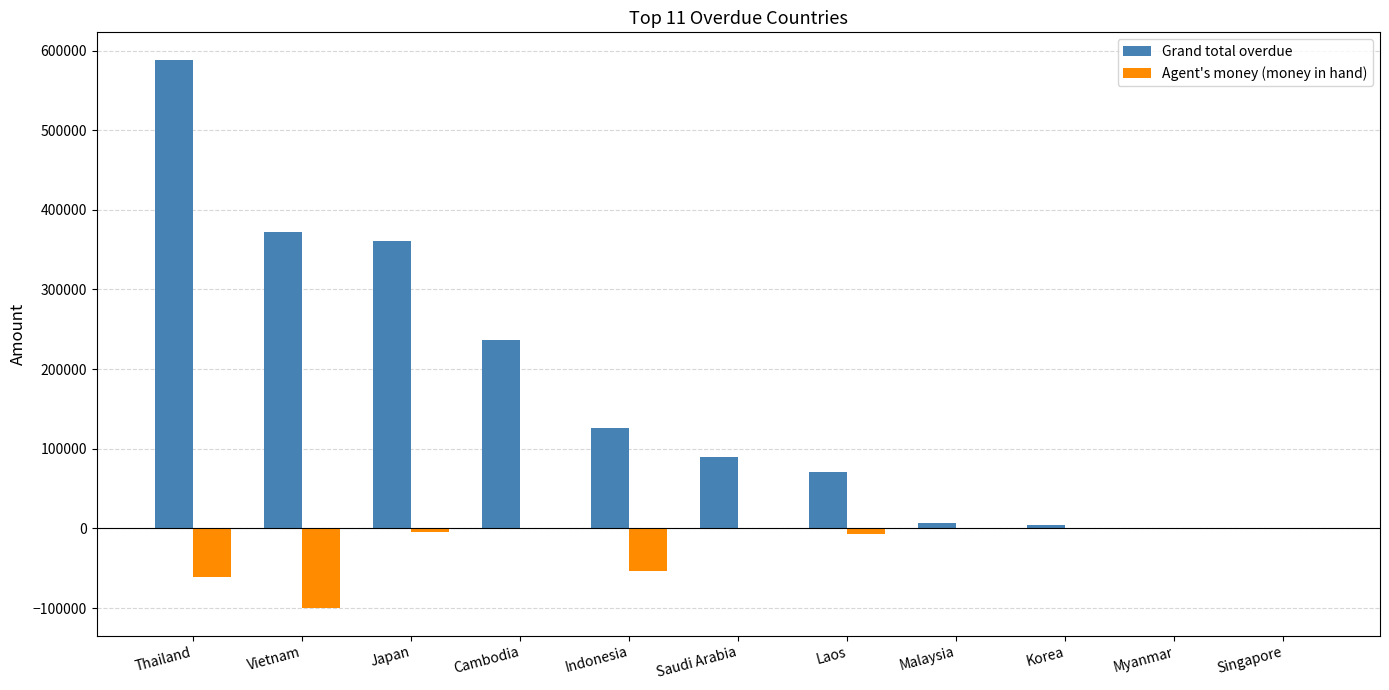

Which series has the largest total across all categories?

Grand total overdue